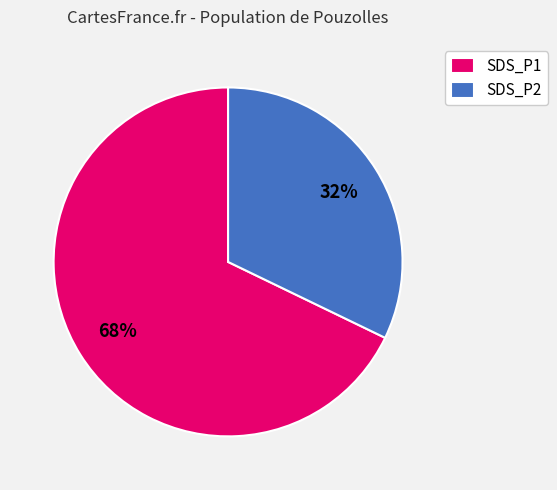

Is the sum of SDS_P1 and SDS_P2 greater than half?

Yes